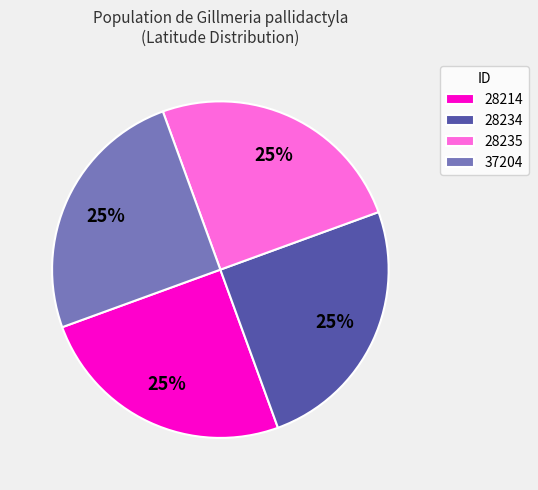

Approximately how many times larger is the value at 28214 compared to 28234?

1.0